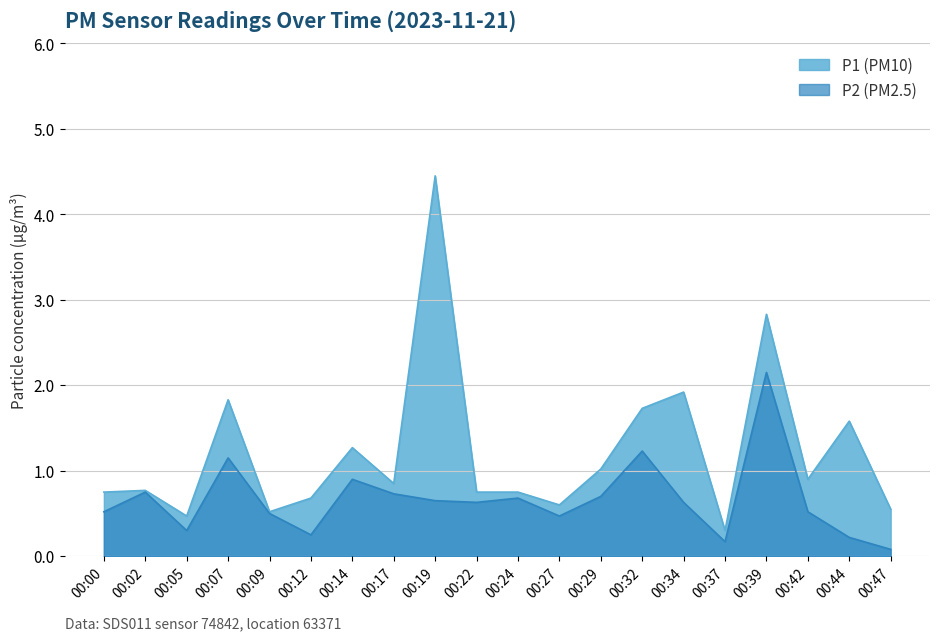

What is the difference between the second highest and minimum values in the P1 series?

2.5